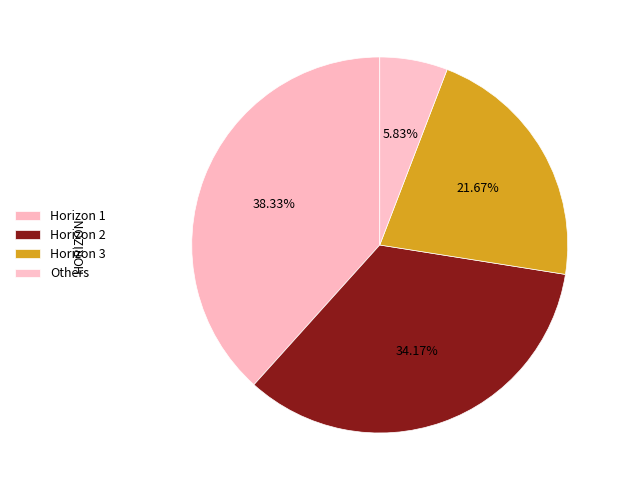

Which category has the biggest portion of the pie?

1